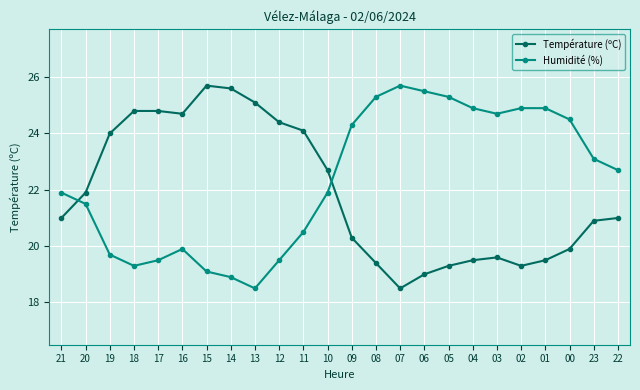

True or false: Température (ºC) and Humidité (%) cross at least once.

True